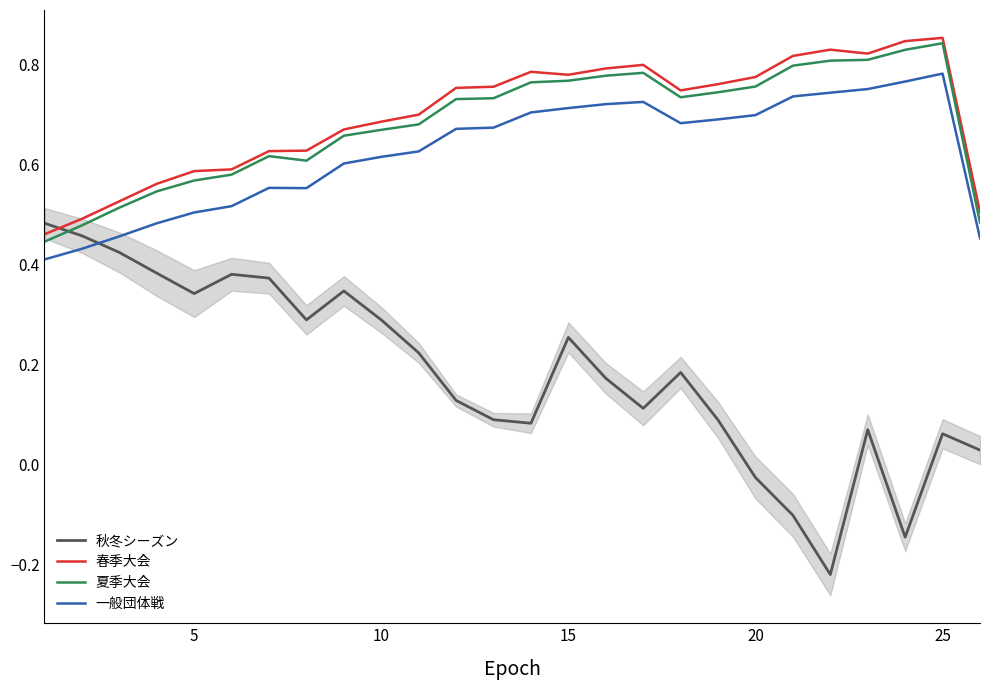

True or false: 春季大会 and 一般団体戦 intersect in this chart.

False